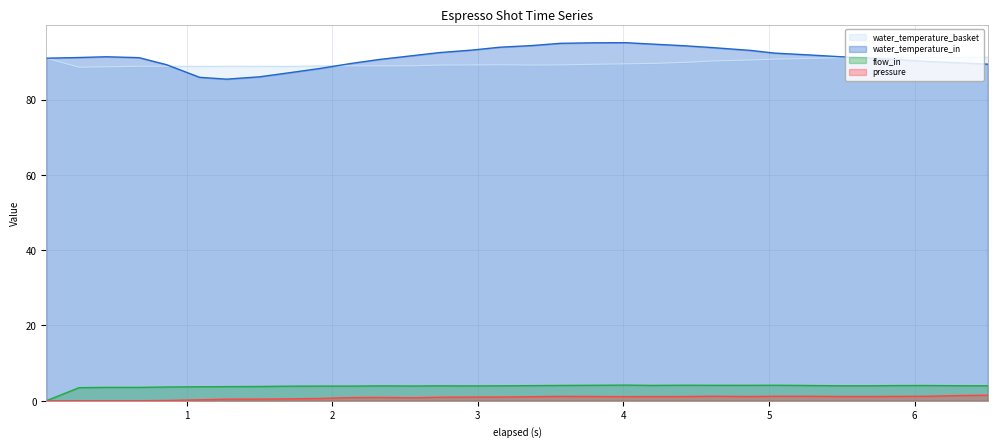

True or false: flow_in and water_temperature_in cross at least once.

False